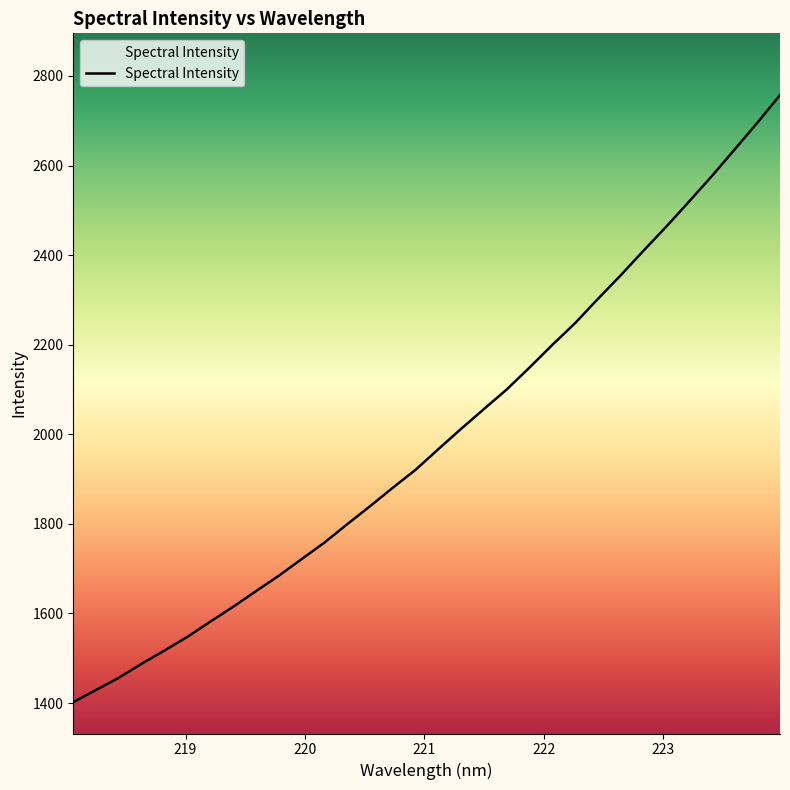

What is the minimum value shown in the chart?

1402.1